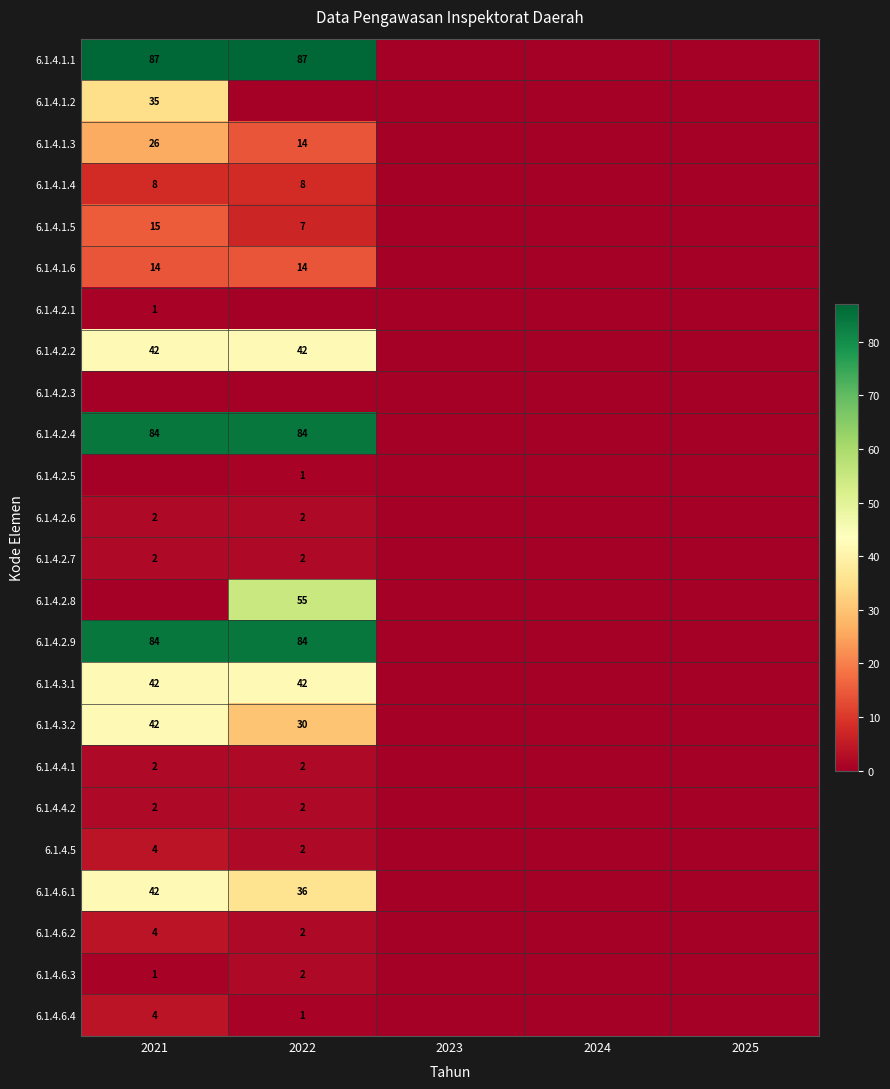

The 6.1.4.6.4 series shows 1 at 2022. True or false?

True